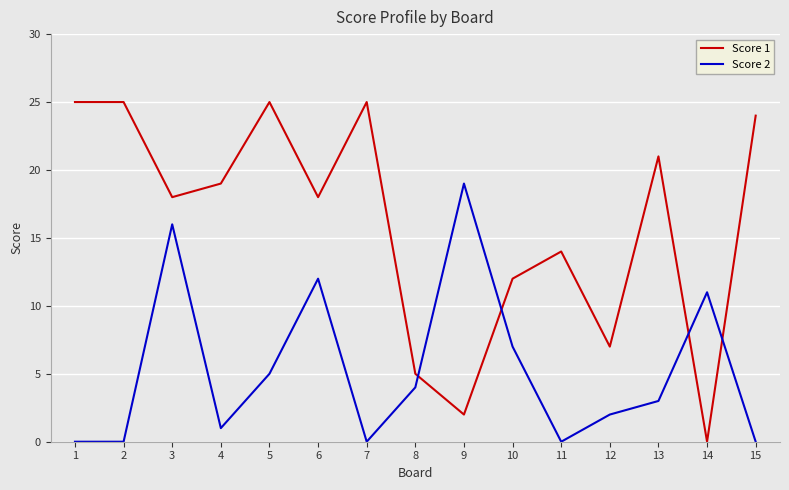

Is this an area chart (filled region under the line)?

No